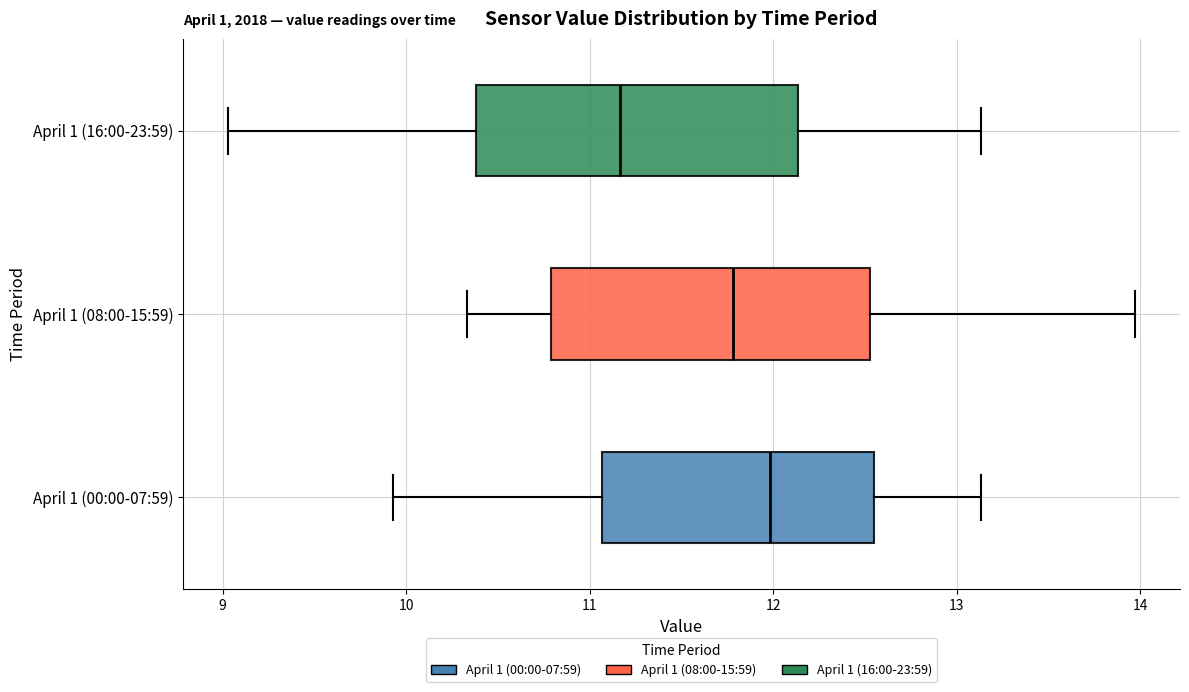

Which box's median line is the furthest to the left?

April 1 (16:00-23:59)